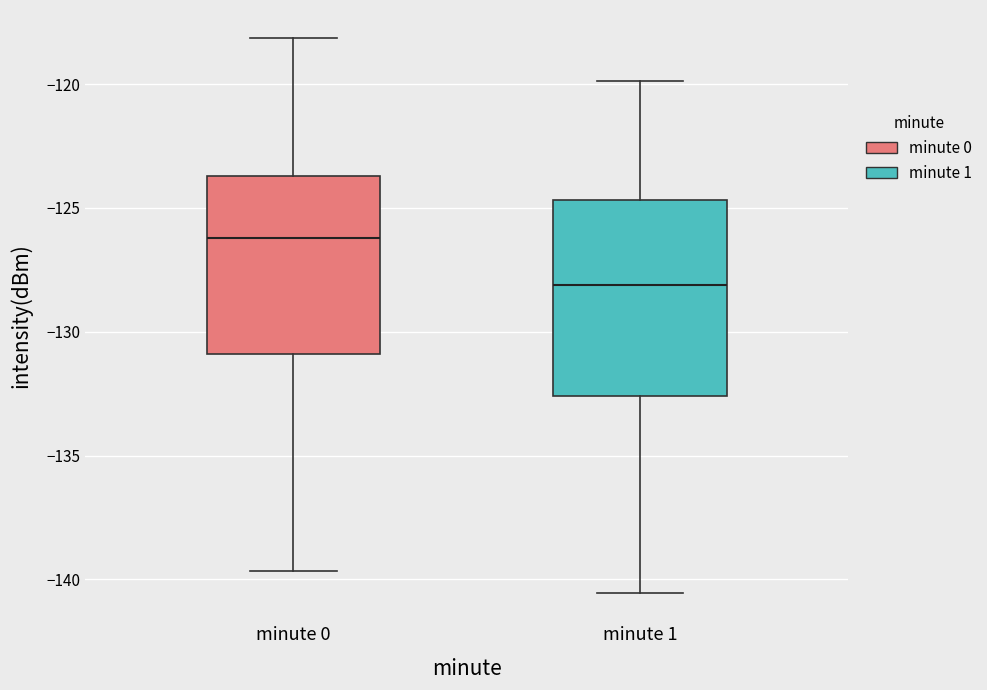

Comparing the boxes themselves (not the whiskers), which one is the tallest?

minute 1